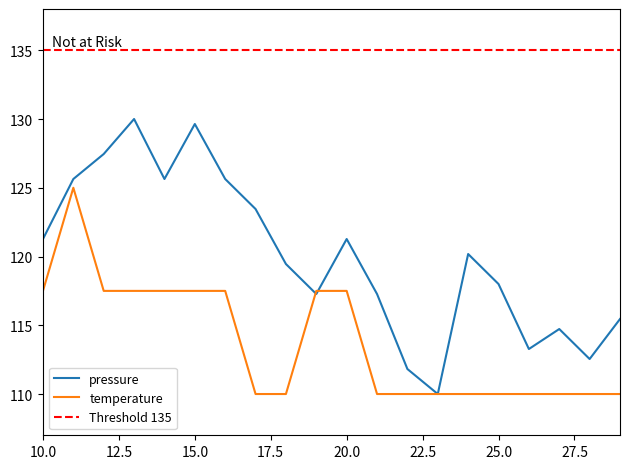

What is the average value of the temperature series?

113.7